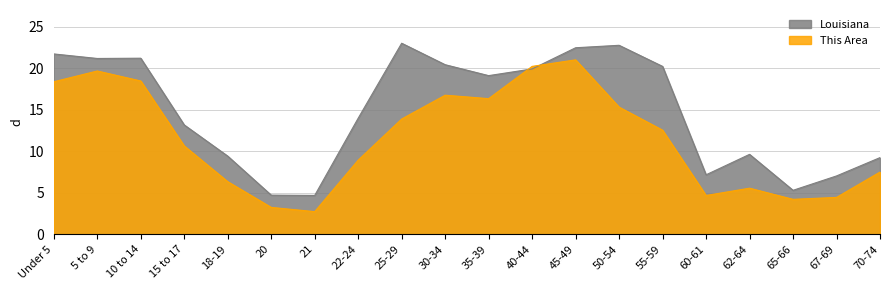

How many interior local valleys does the Louisiana series have?

5